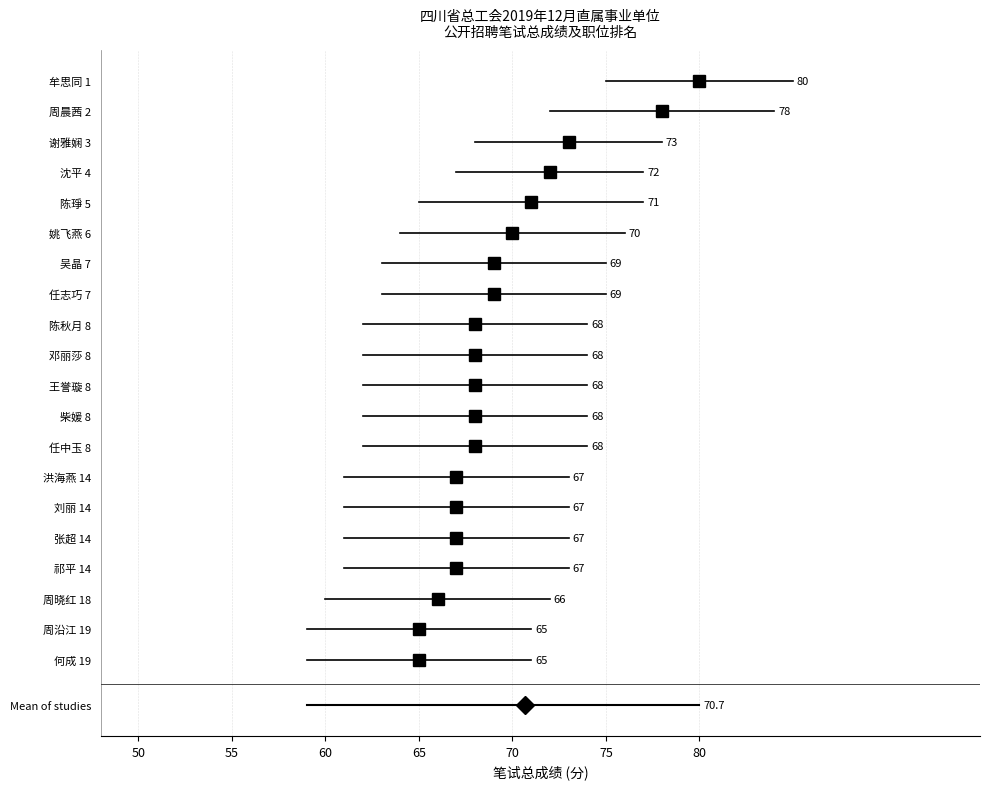

What is the change in value from 谢雅娴 3 to 周晓红 18?

-7